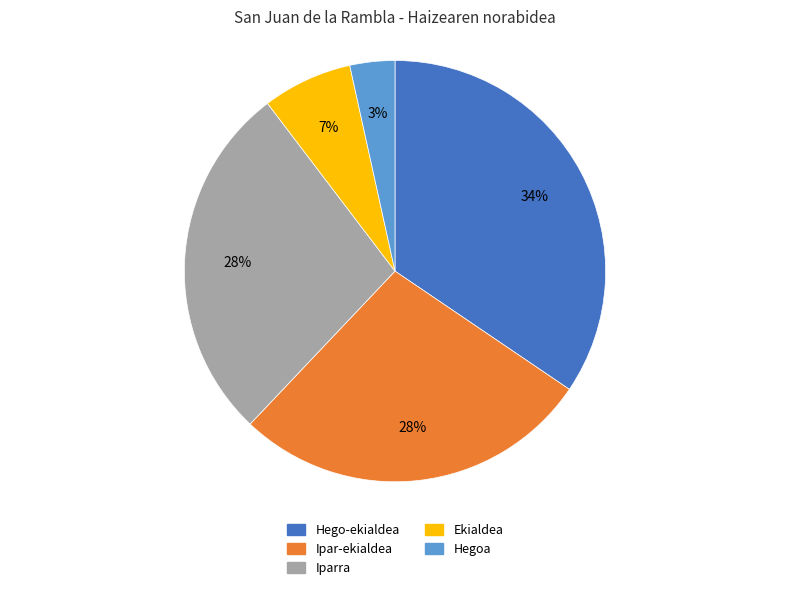

What is the largest slice in the pie chart?

Hego-ekialdea